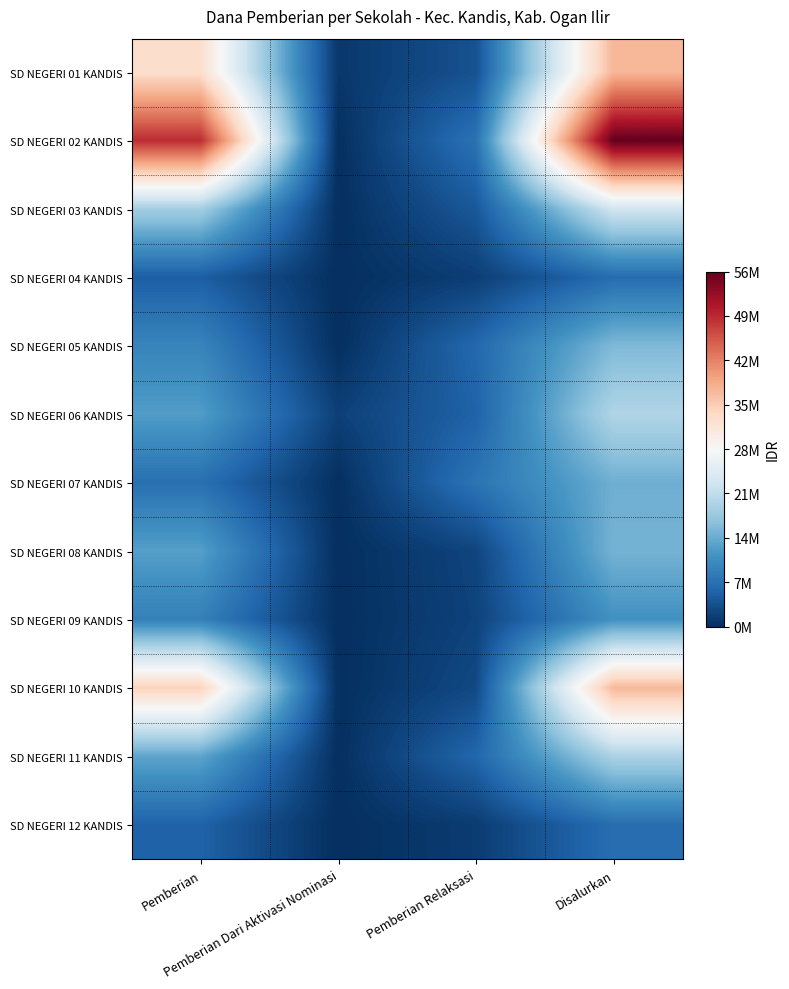

Rank the series by their maximum value, from highest to lowest.

SD NEGERI 02 KANDIS, SD NEGERI 01 KANDIS, SD NEGERI 10 KANDIS, SD NEGERI 03 KANDIS, SD NEGERI 06 KANDIS, SD NEGERI 11 KANDIS, SD NEGERI 05 KANDIS, SD NEGERI 08 KANDIS, SD NEGERI 07 KANDIS, SD NEGERI 09 KANDIS, SD NEGERI 12 KANDIS, SD NEGERI 04 KANDIS